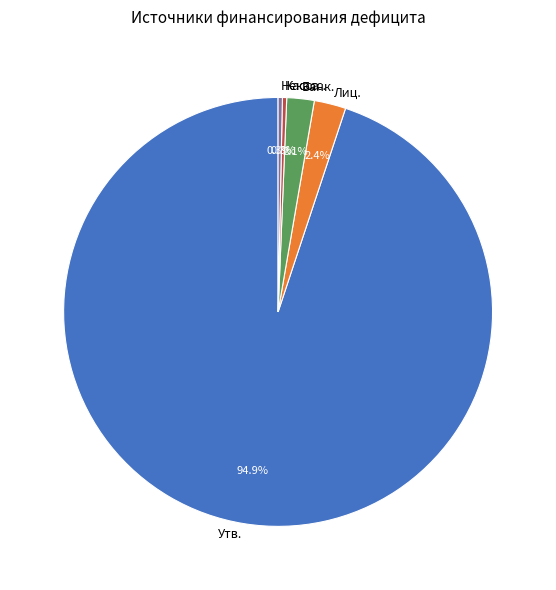

What portion of the pie excludes Лиц.?

97.6%